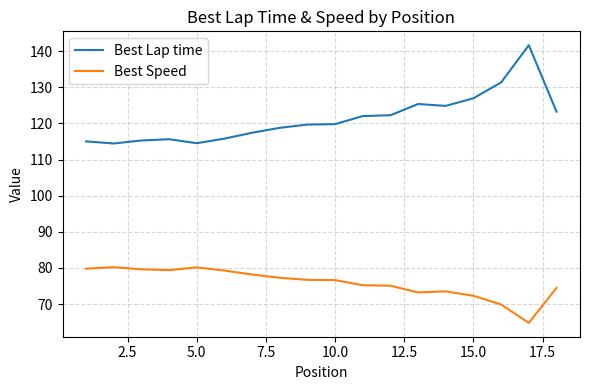

What is the lowest value of the Best Lap time series?

114.5